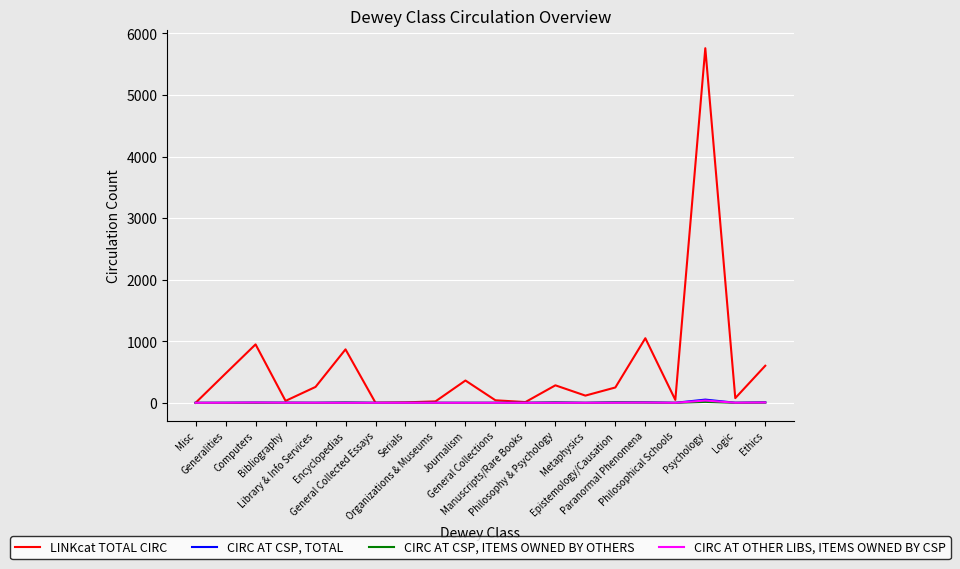

What is the greatest value displayed?

5760